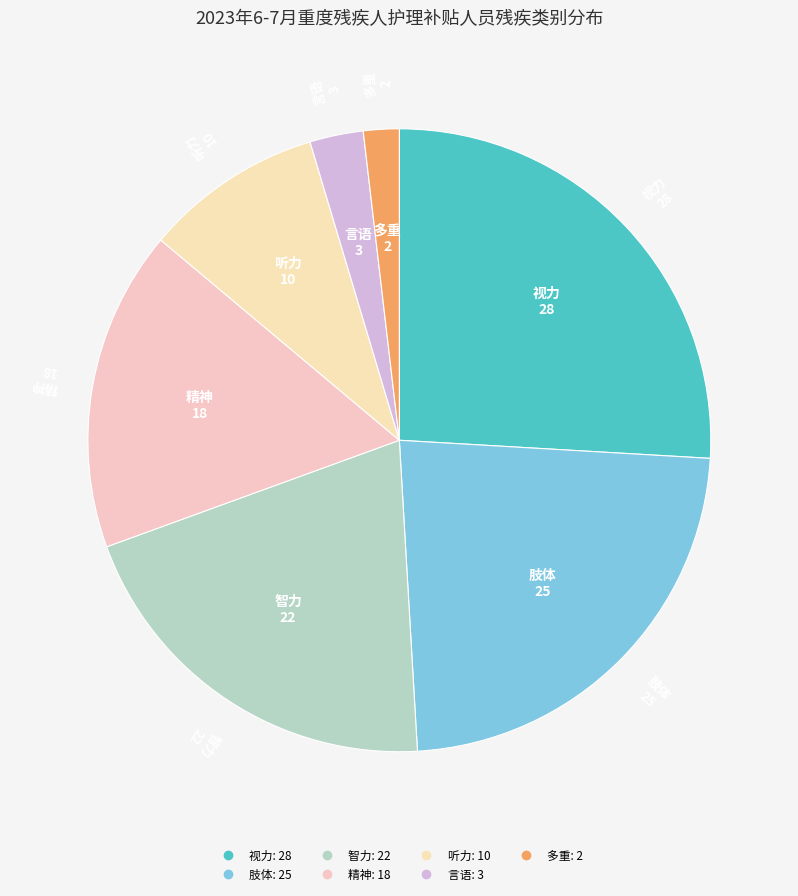

Is it true that 言语 is 12% of the pie?

False